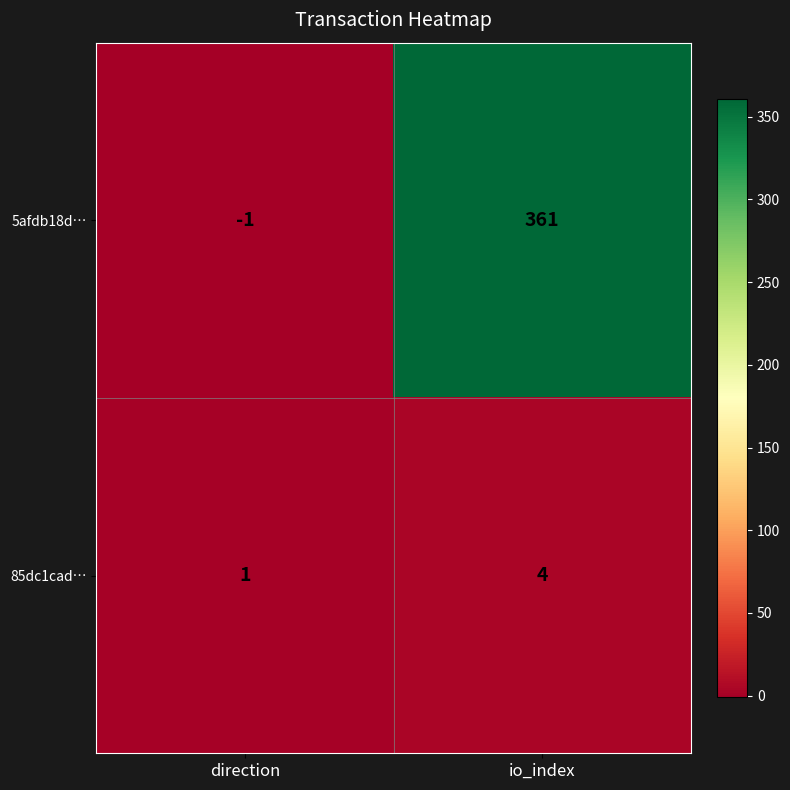

What is the difference between the 85dc1cad… values at direction and io_index?

3